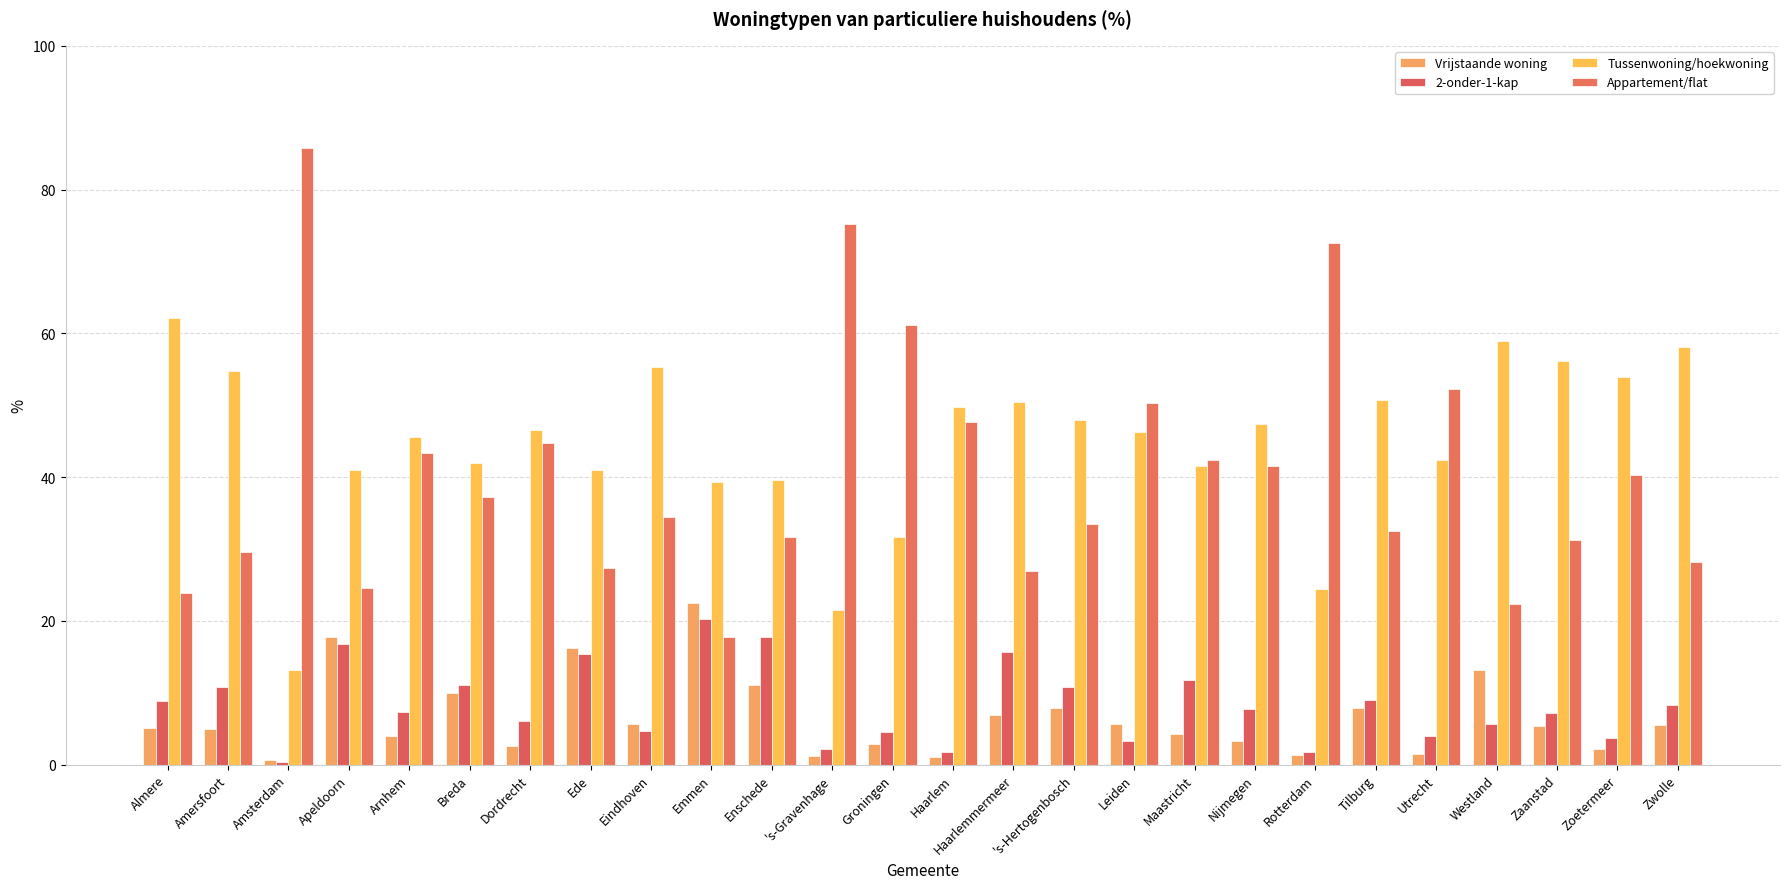

At which category is the sum across all series the highest?

Leiden